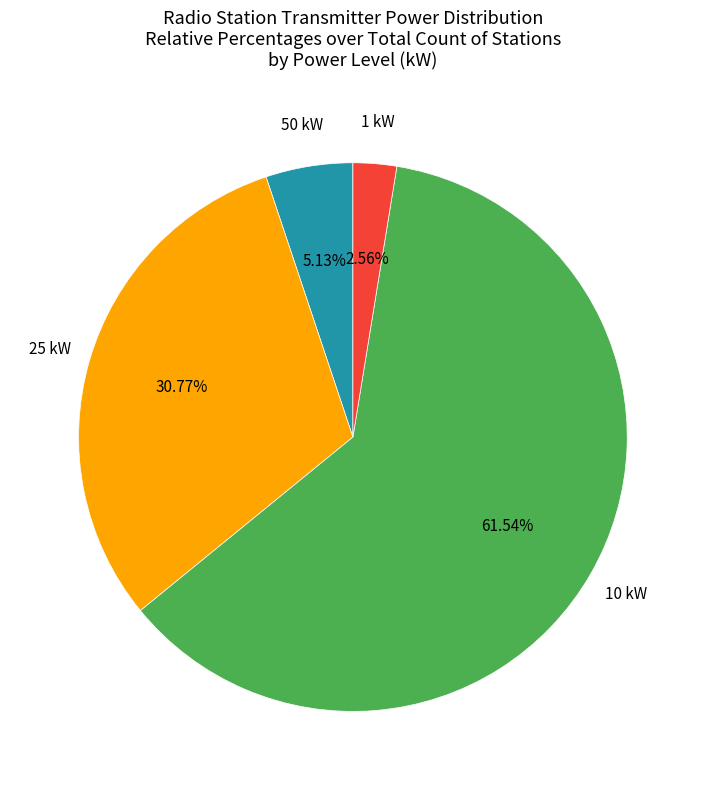

Is there any slice that represents more than half of the pie?

Yes